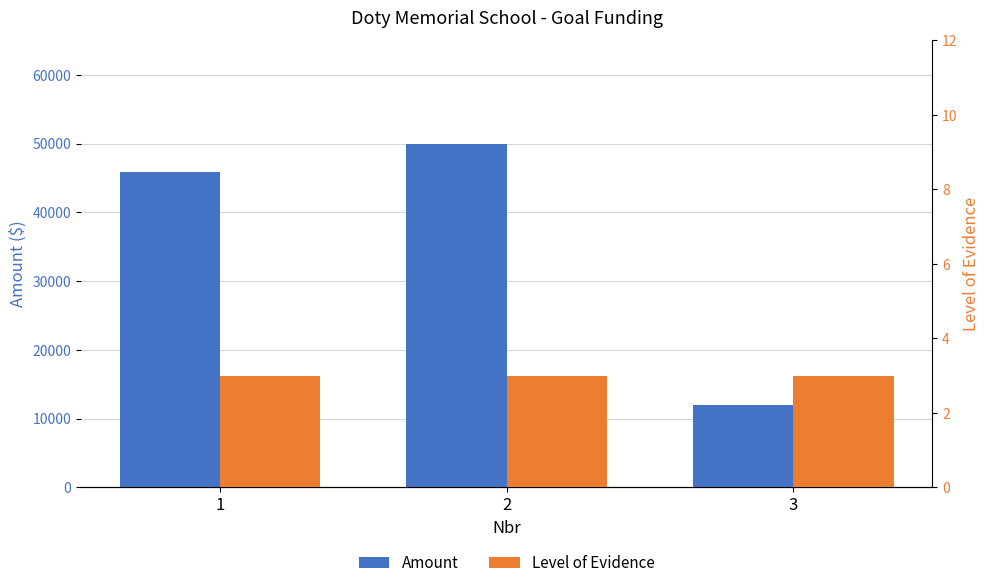

At which category is the sum across all series the highest?

2